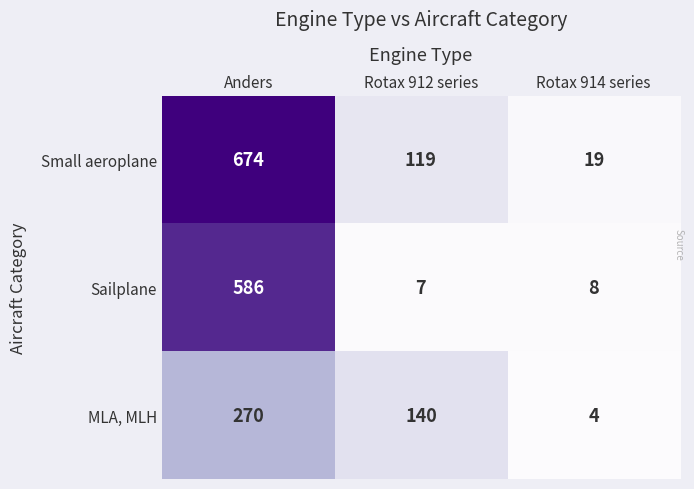

Which label corresponds to the largest value in the chart?

Anders